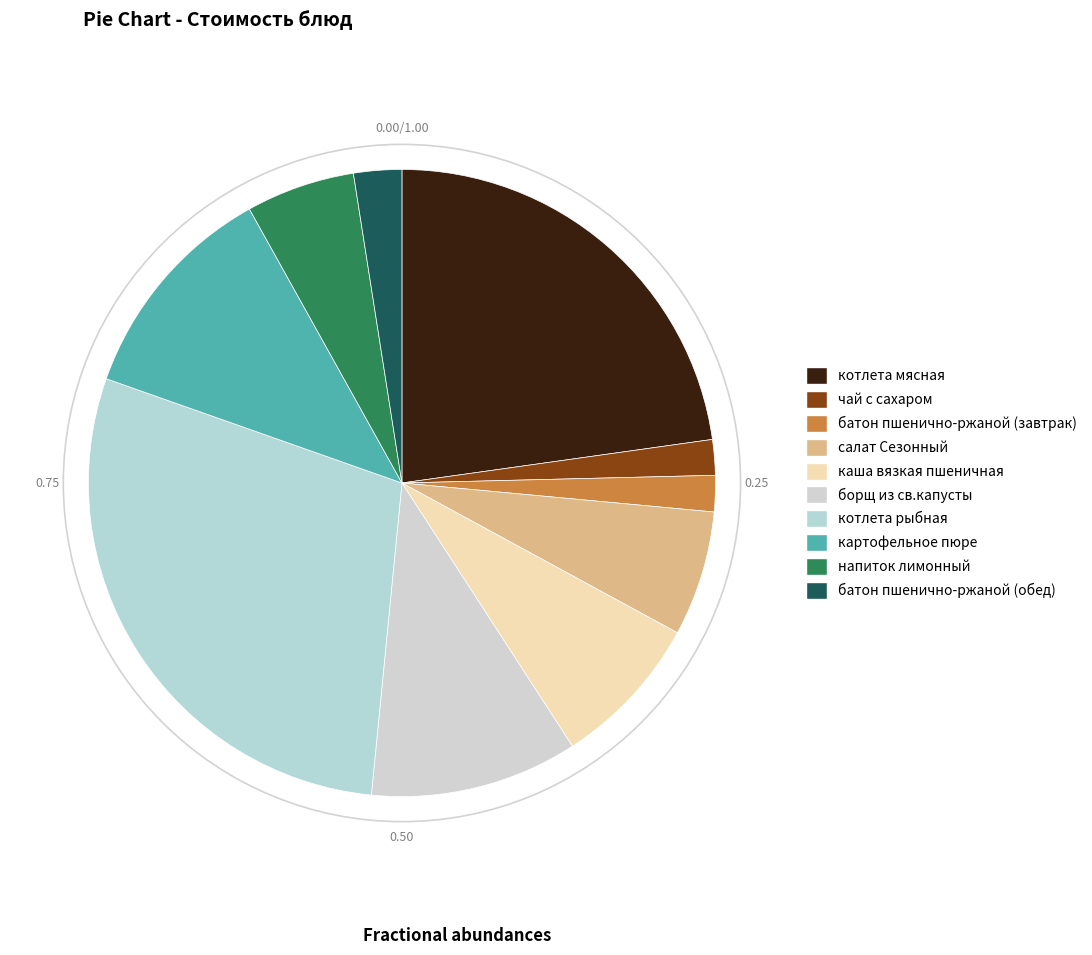

Is it true that борщ из св.капусты is 11% of the pie?

True